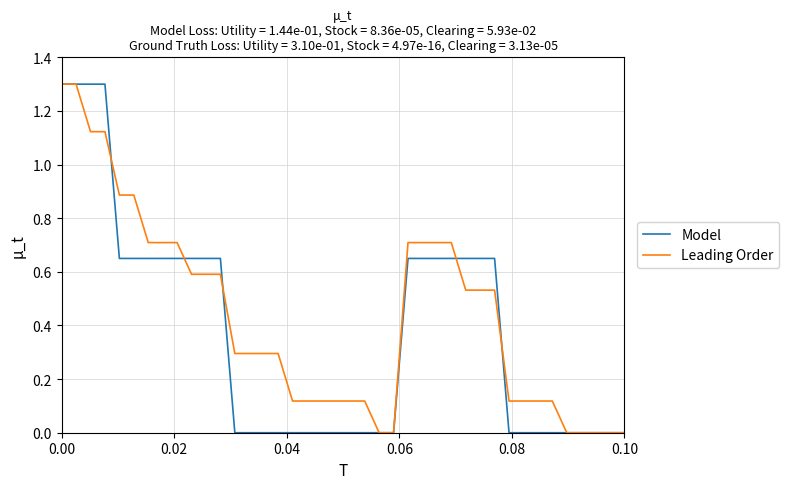

What is the maximum value for Model?

1.3